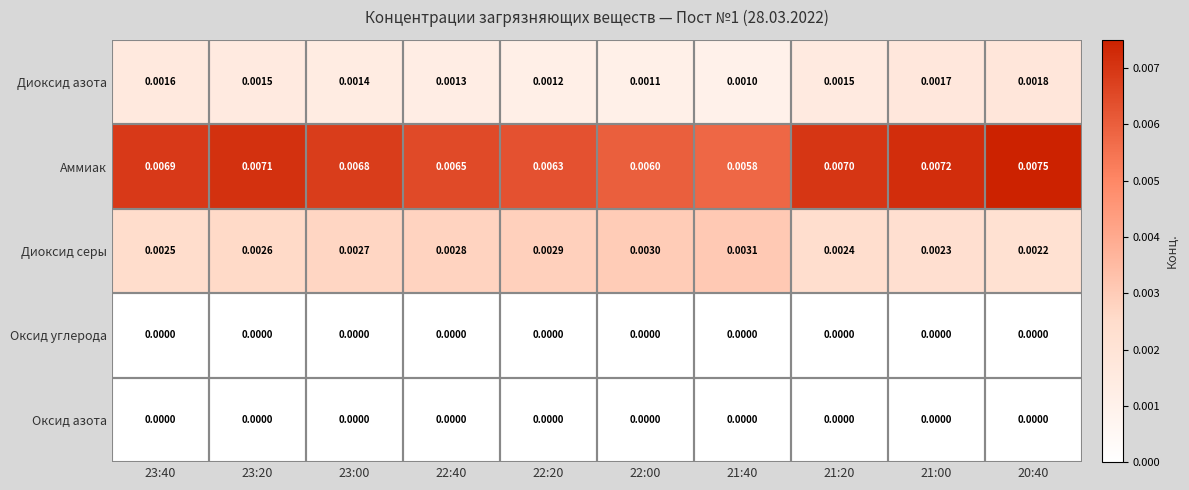

How many series are shown in this chart?

5